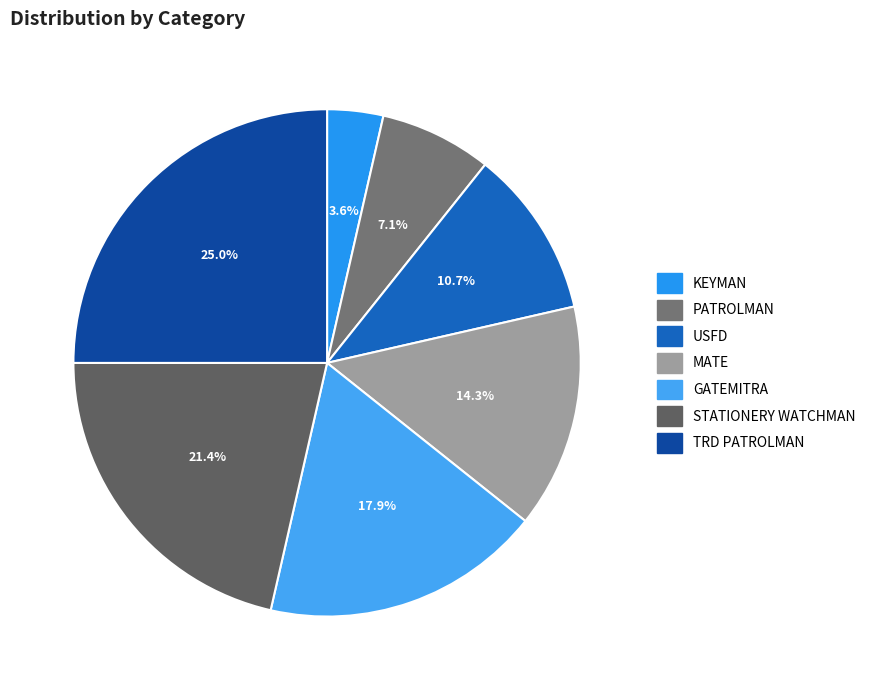

Which category has the biggest portion of the pie?

TRD PATROLMAN